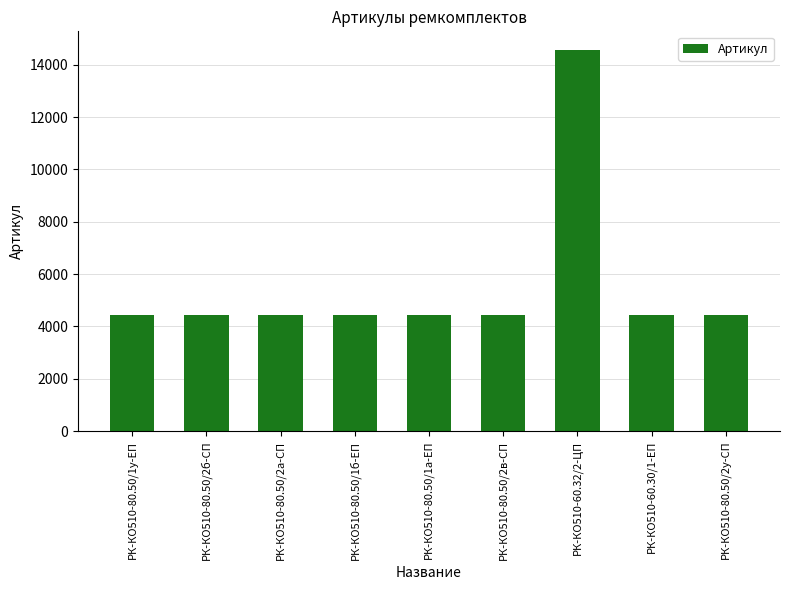

What is the label of the 6th bar from the right?

РК-КО510-80.50/1б-ЕП